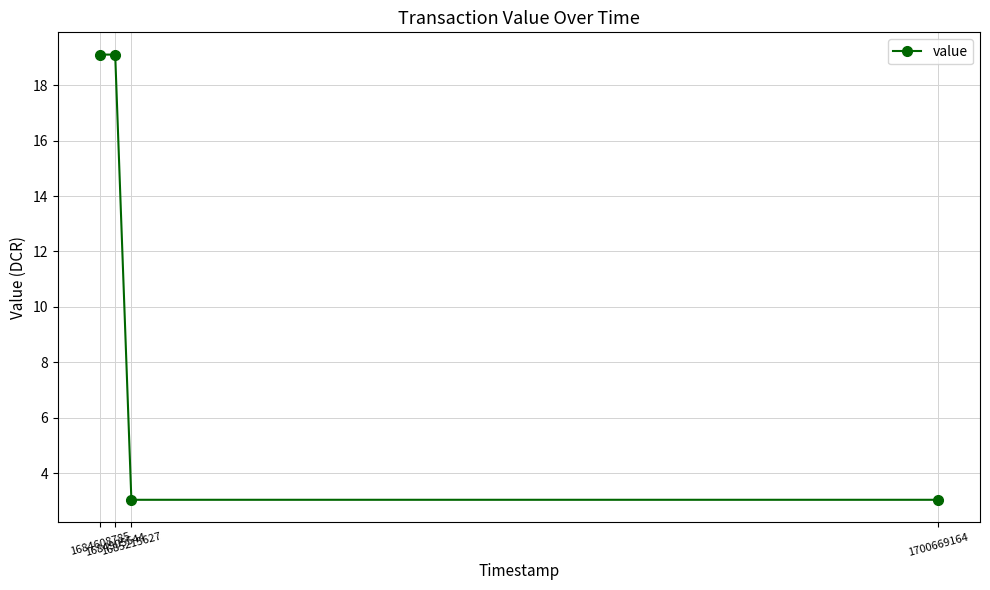

What is the smallest value displayed?

3.0